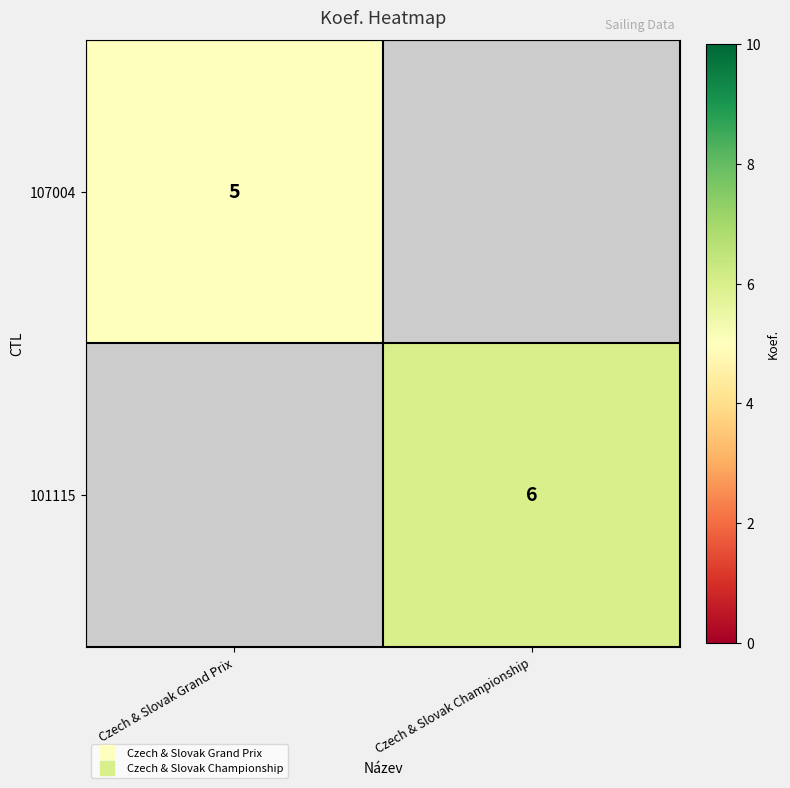

At which category is the sum across all series the highest?

Czech & Slovak Championship